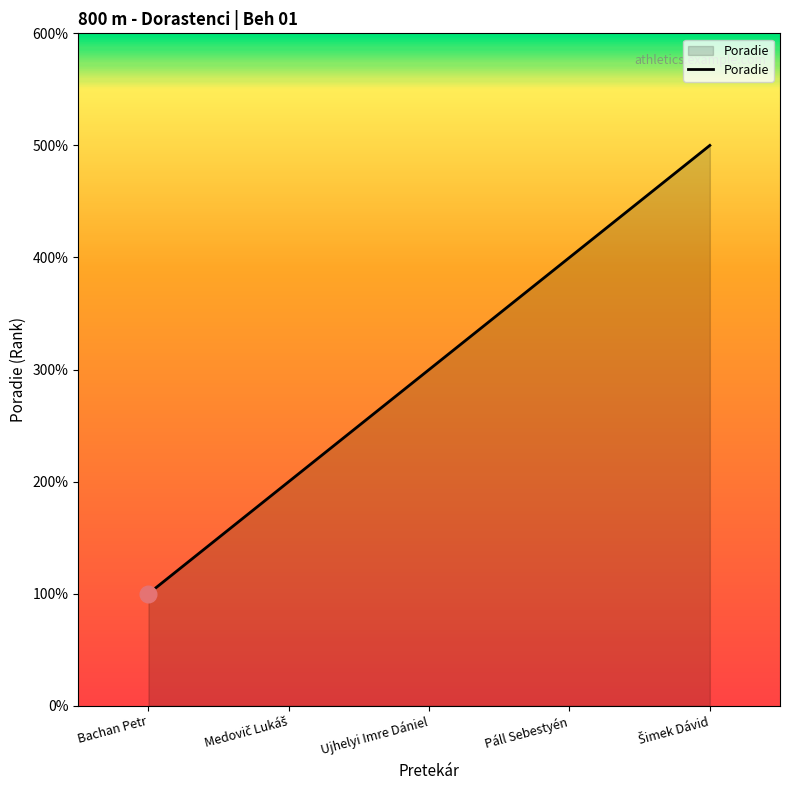

What is the maximum value shown in the chart?

5